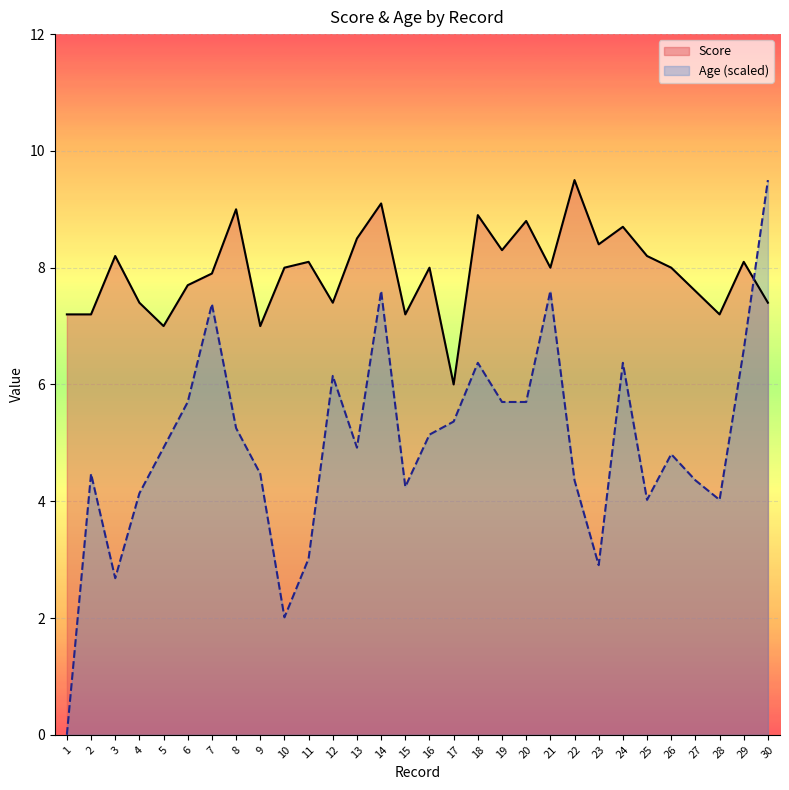

True or false: Age has more than 0 points higher than both neighbors.

True